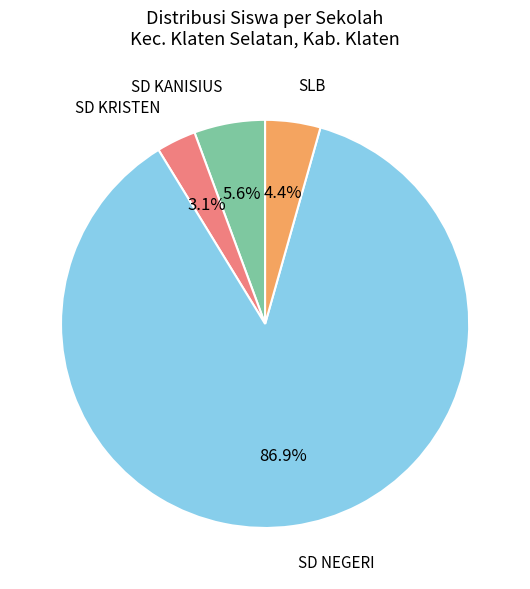

To the nearest percent, what is the average slice percentage?

25%